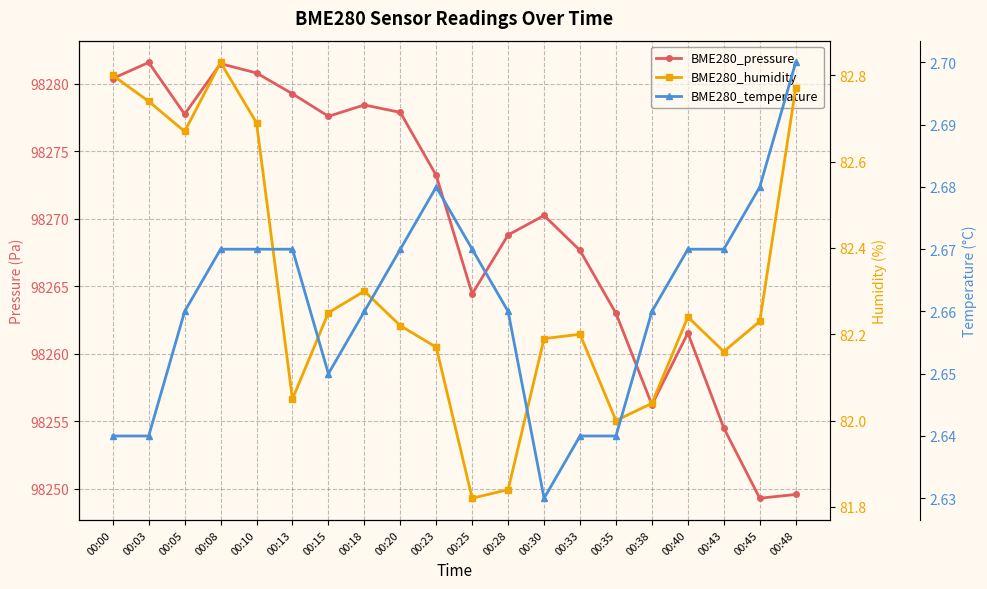

True or false: BME280_pressure and BME280_humidity cross at least once.

False